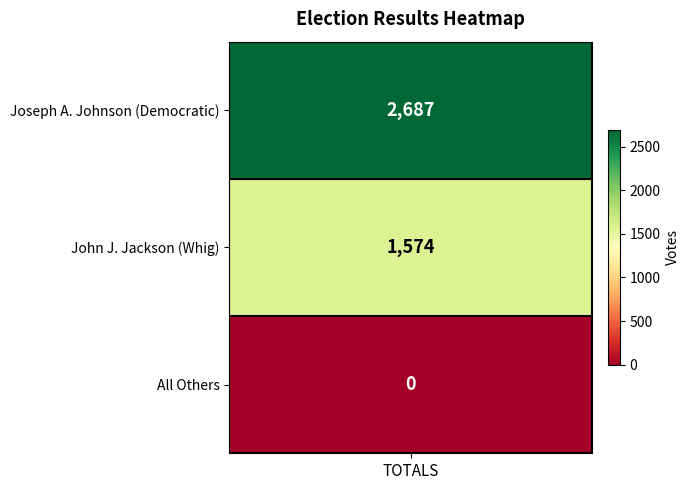

List the labels in order of value, smallest first.

All Others, John J. Jackson (Whig), Joseph A. Johnson (Democratic)